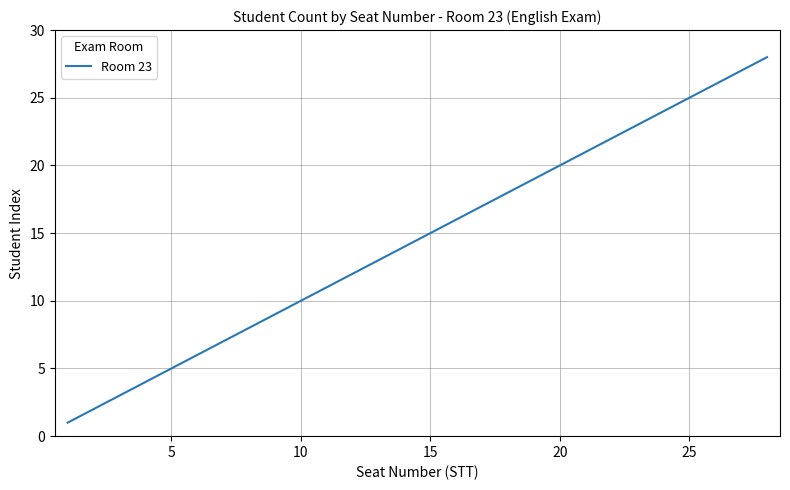

What is the greatest value displayed?

28